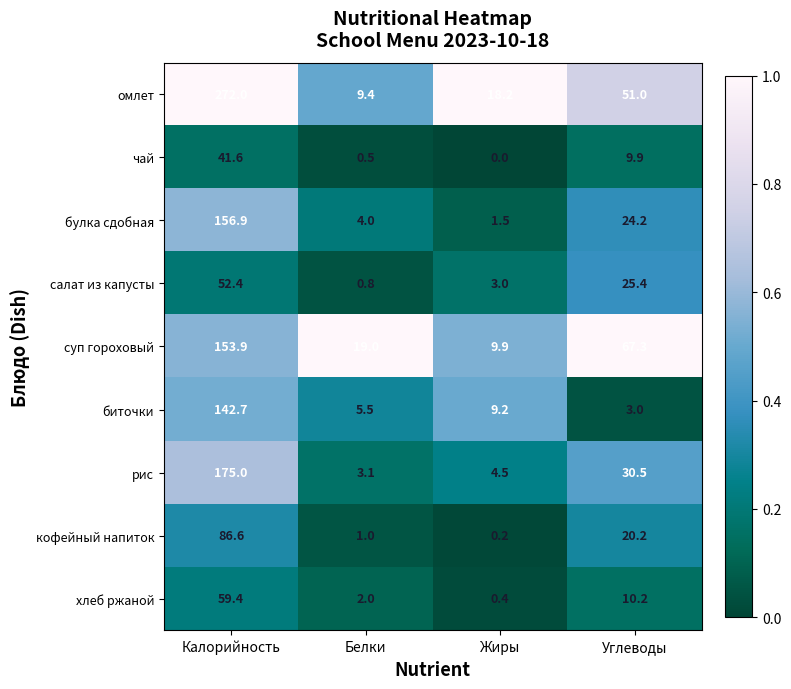

What is the difference between the highest and lowest values at Белки?

18.5